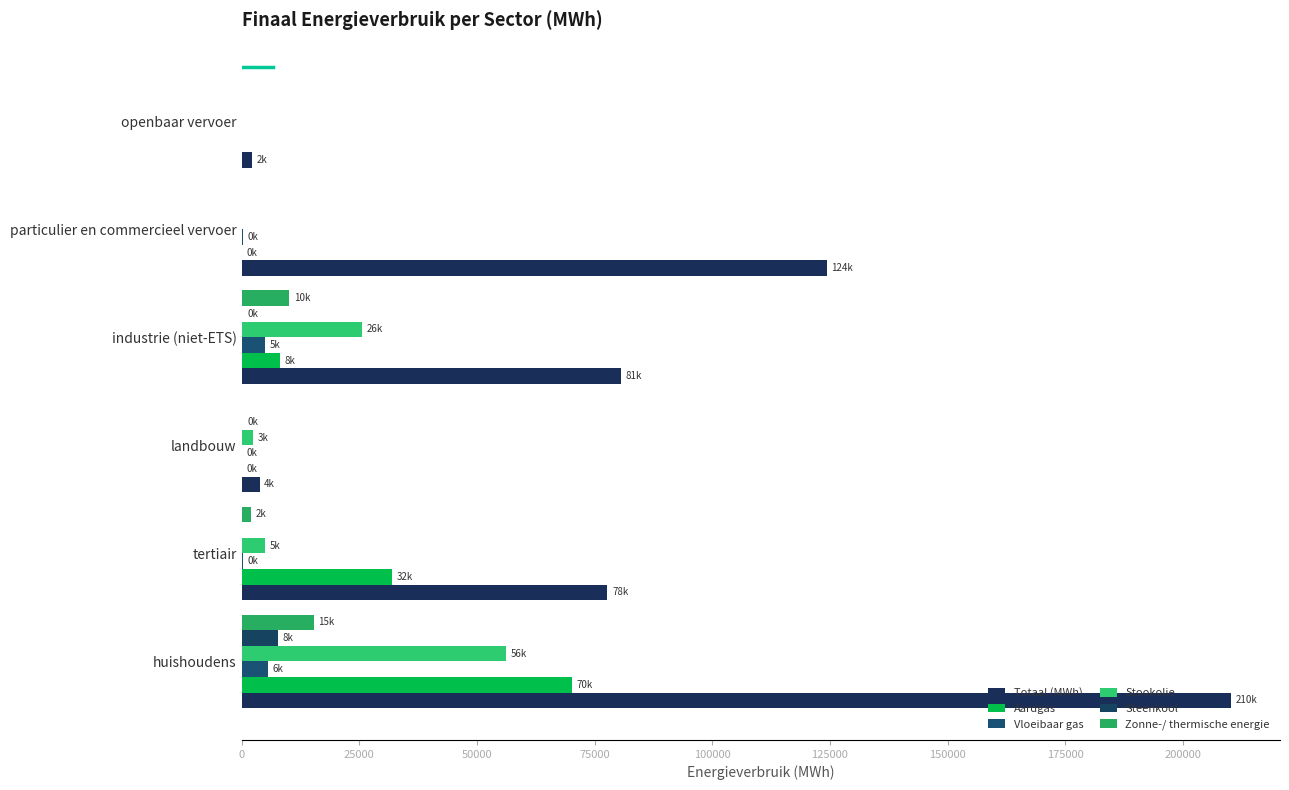

Where is Totaal (MWh) nearest to the value 106163?

particulier en commercieel vervoer